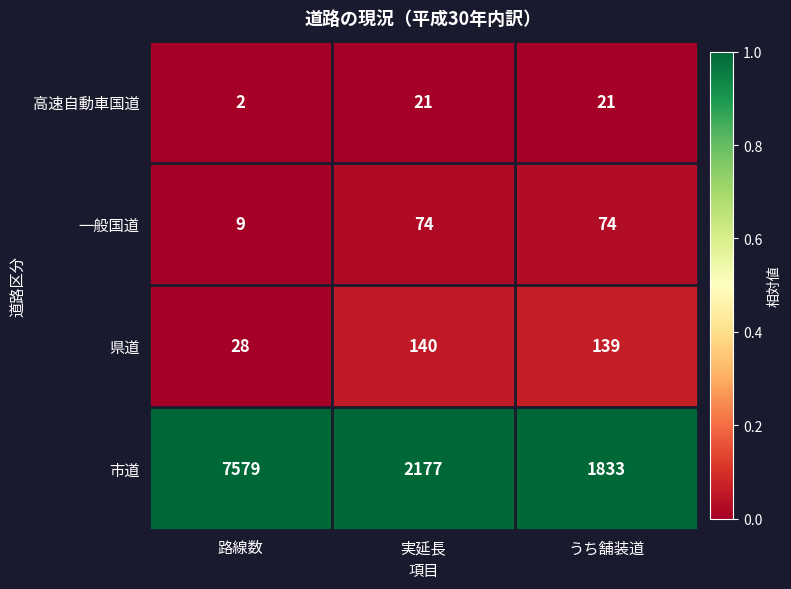

Is the value of 高速自動車国道 at 実延長 greater than the value of 市道 at うち舗装道?

No